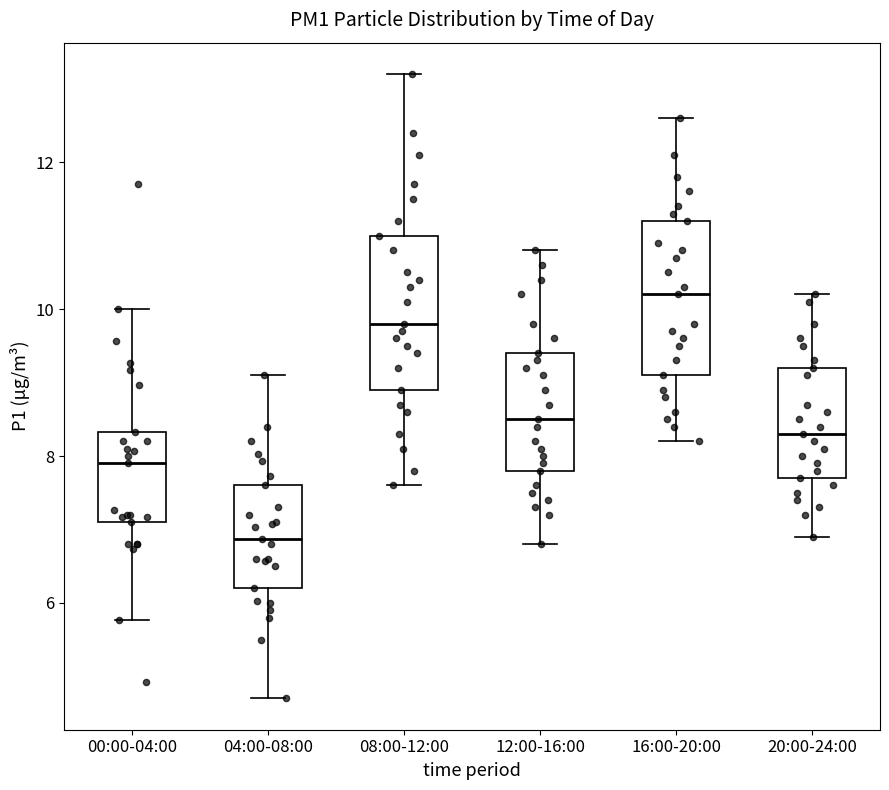

Reading left to right, transcribe this box plot: for each box, give where its median line is, the range the box spans, and where its two whiskers end, as read against the y-axis. The values are not printed on the chart, so give them approximately, as read against the axis.

00:00-04:00: median 8.0, box 7.2 to 8.4, whiskers 5.8 to 10.0
04:00-08:00: median 6.8, box 6.2 to 7.6, whiskers 4.8 to 9.2
08:00-12:00: median 9.8, box 9.0 to 11.0, whiskers 7.6 to 13.2
12:00-16:00: median 8.6, box 7.8 to 9.4, whiskers 6.8 to 10.8
16:00-20:00: median 10.2, box 9.2 to 11.2, whiskers 8.2 to 12.6
20:00-24:00: median 8.4, box 7.8 to 9.2, whiskers 7.0 to 10.2